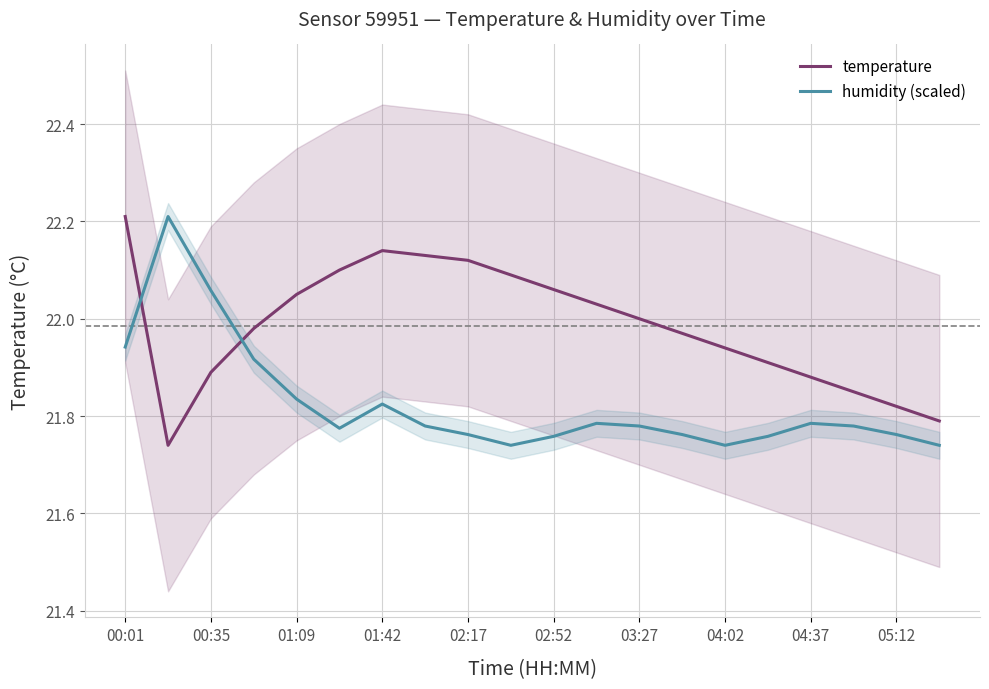

In temperature, how many points are lower than both neighbors (excluding endpoints)?

1